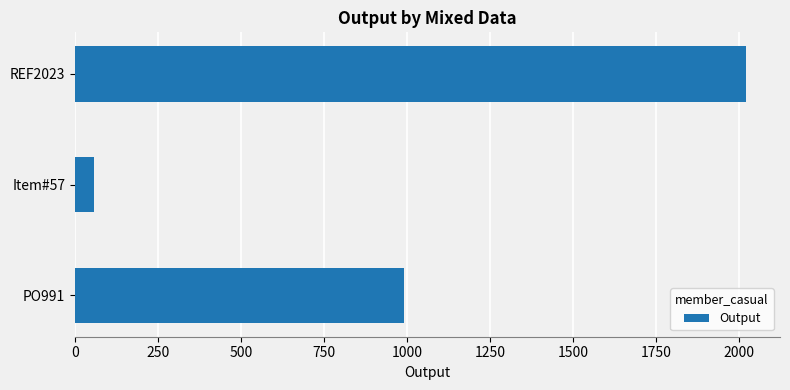

What is the average value?

1024